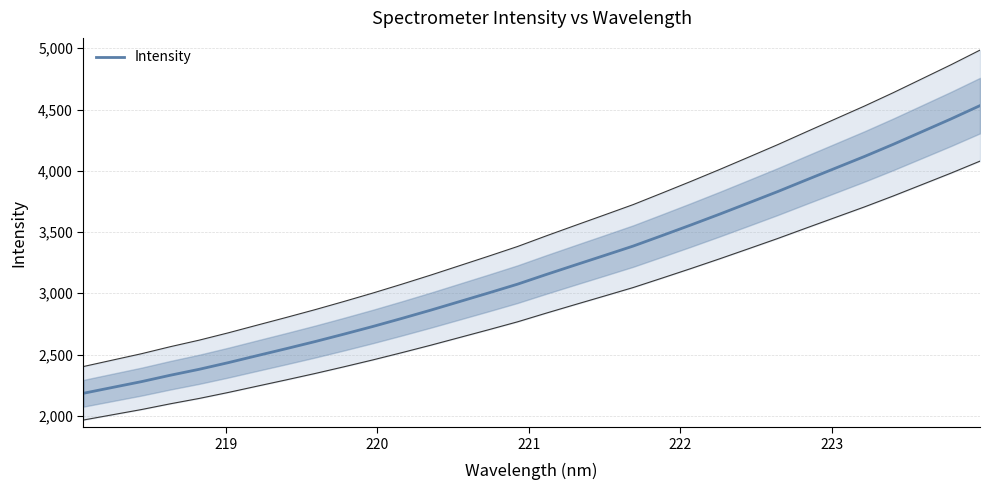

What is the lowest value of the Intensity series?

2183.5